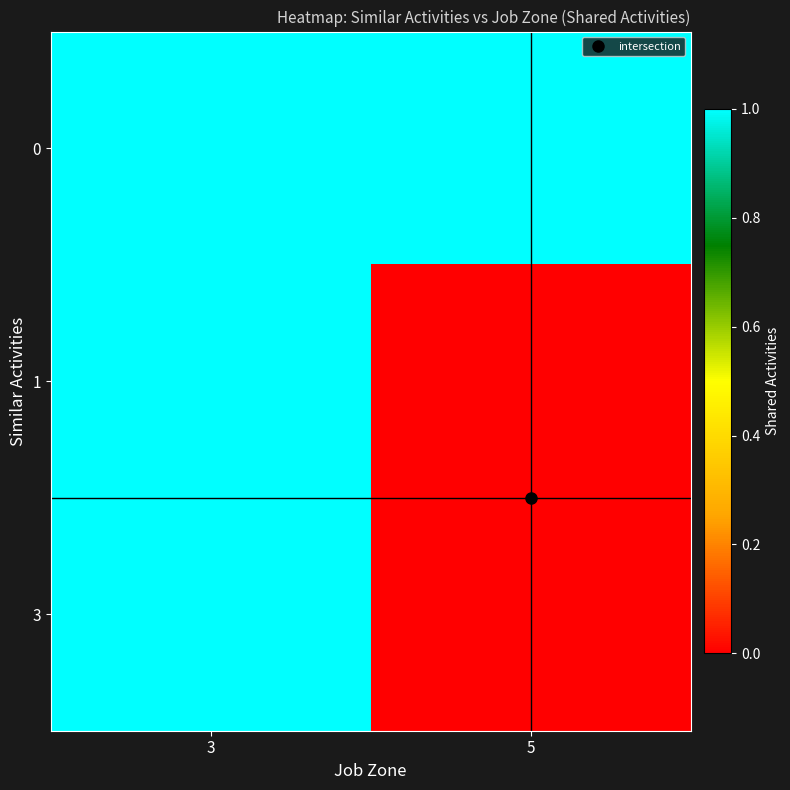

At which category is the sum across all series the highest?

3